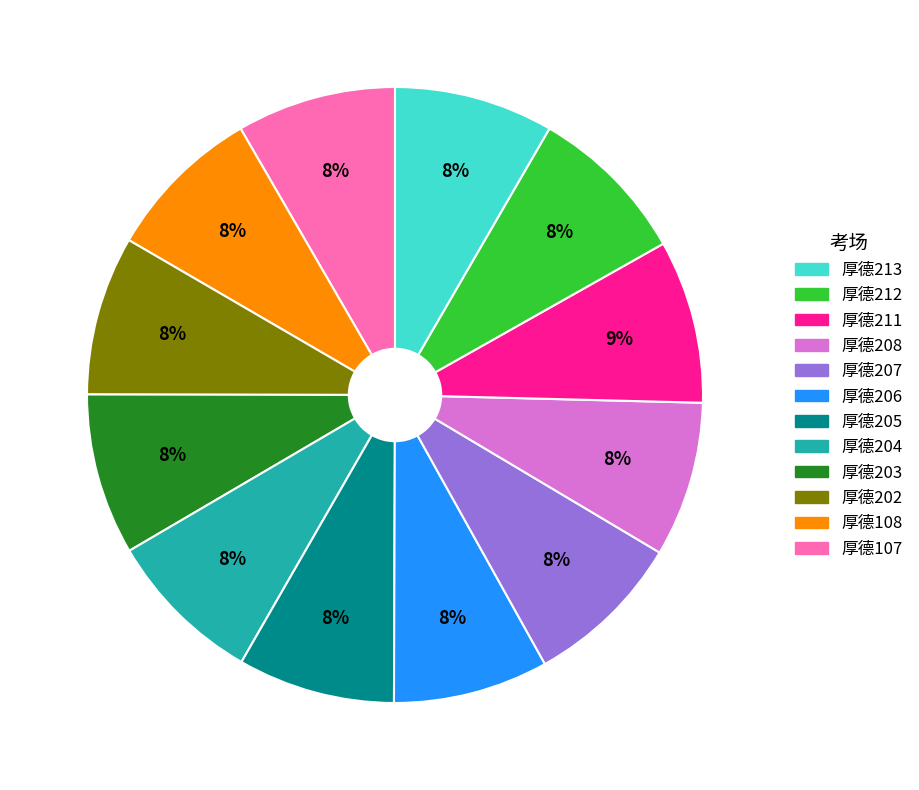

Does any single category account for the majority?

No